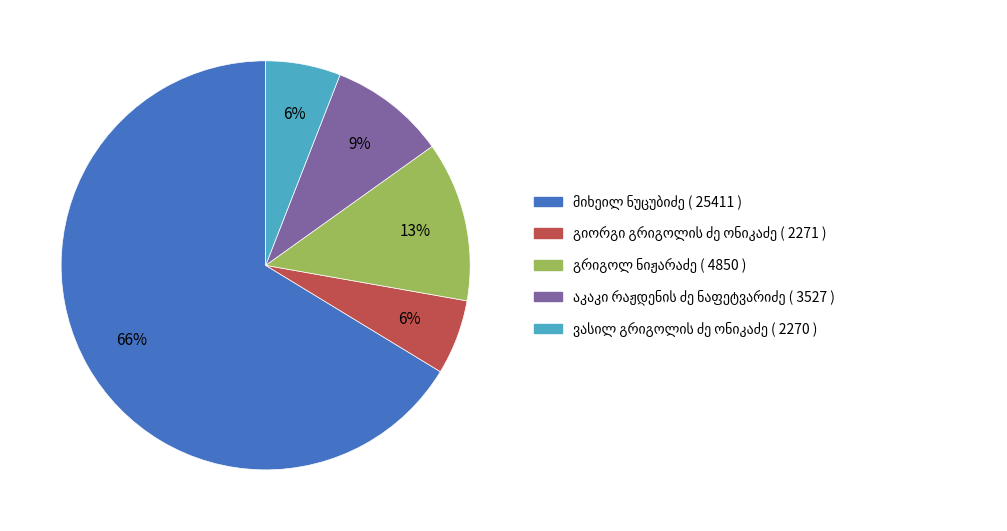

To the nearest percent, what is the difference between the largest and smallest slice percentages?

60%